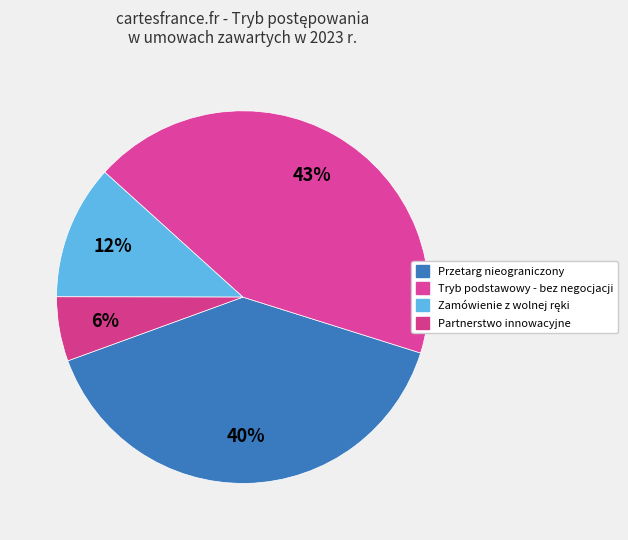

How many slices are in this pie chart?

4